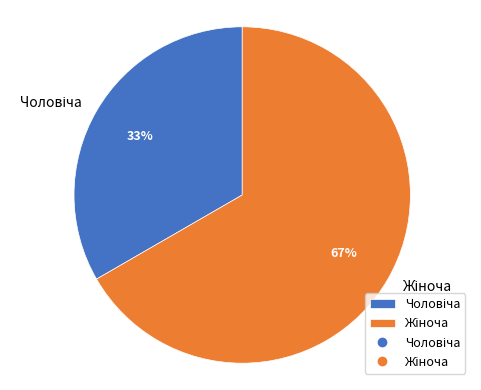

To the nearest percent, what is the average slice percentage?

50%